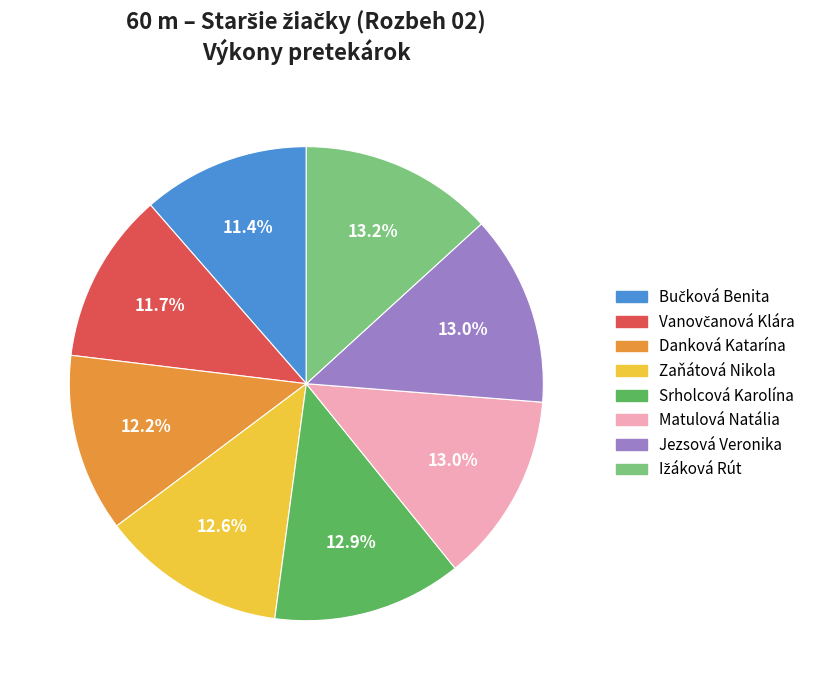

How much of the chart is everything except Danková Katarína?

87.8%